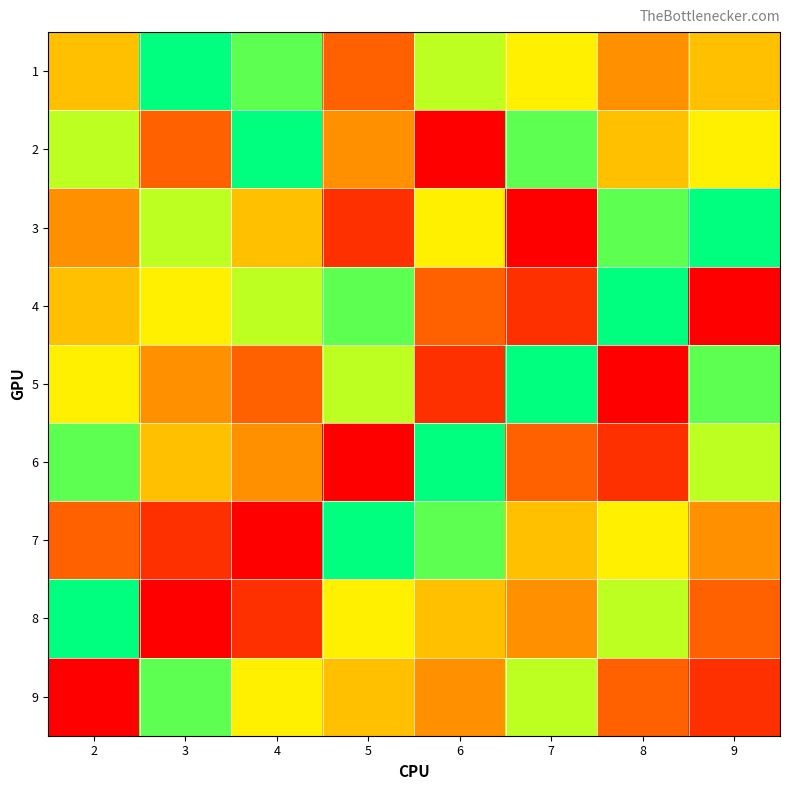

What is the smallest value displayed?

1